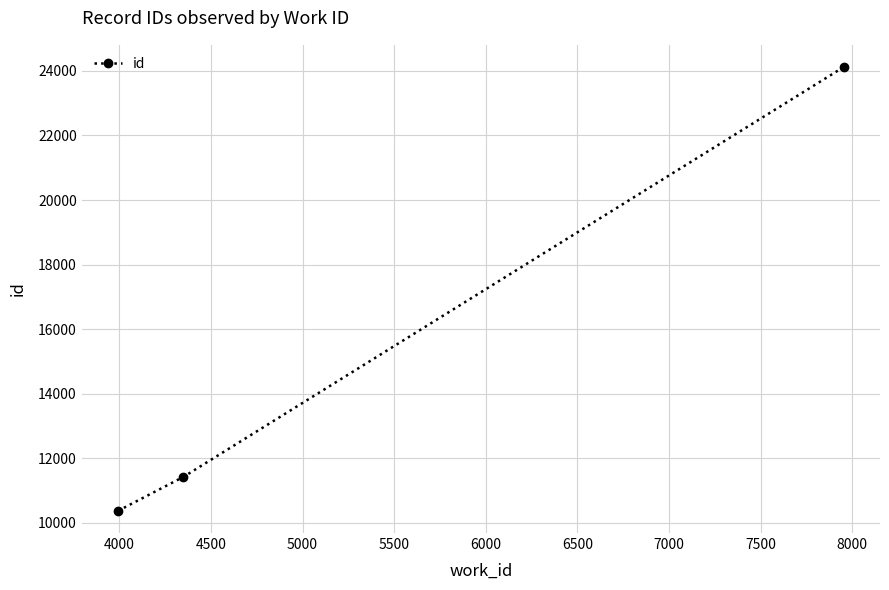

Reading left to right, list all the values displayed in this chart.

10367	11419	24122